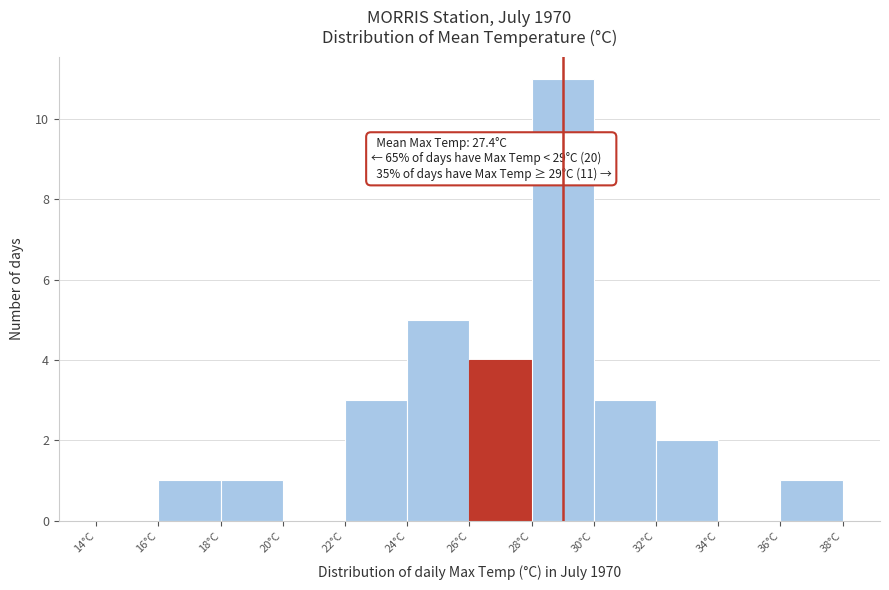

Which range on the x-axis has the tallest bar?

28 to 30